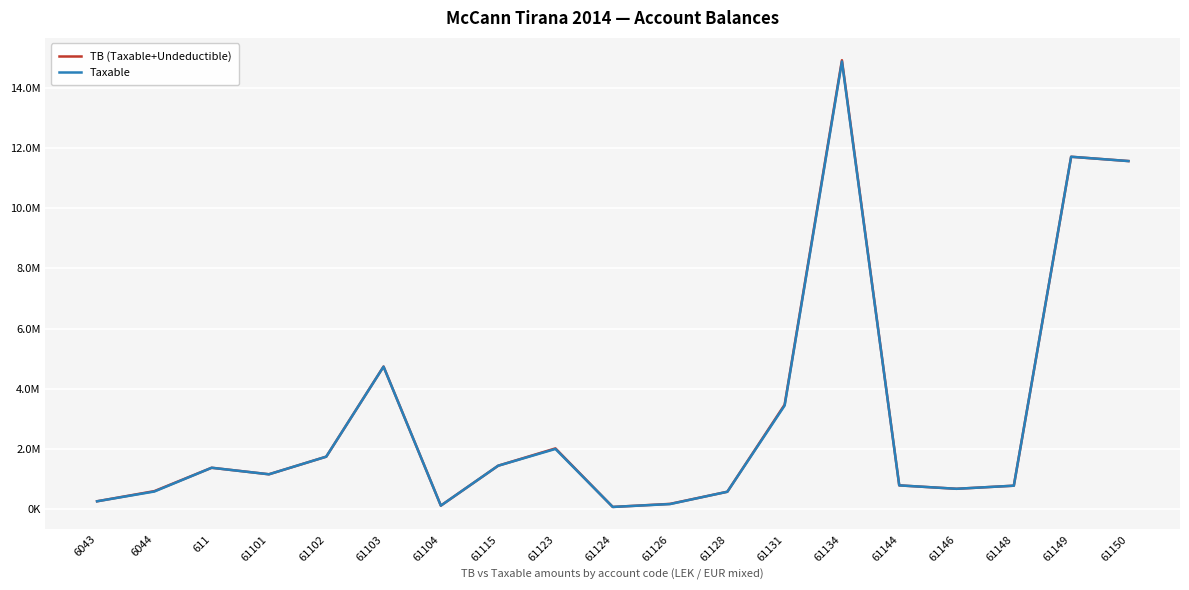

True or false: Taxable and TB (Taxable+Undeductible) cross at least once.

False